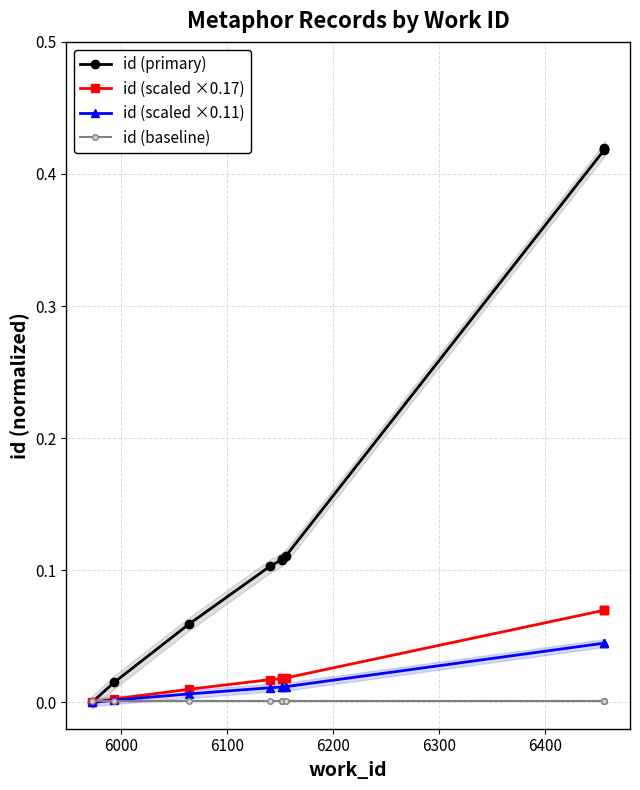

Reading left to right, extract all data points from this chart.

id (primary): 0.0	0.0	0.1	0.1	0.1	0.1	0.1	0.4	0.4	0.4
id (scaled ×0.17): 0.0	0.0	0.0	0.0	0.0	0.0	0.0	0.1	0.1	0.1
id (scaled ×0.11): 0.0	0.0	0.0	0.0	0.0	0.0	0.0	0.0	0.0	0.0
id (baseline): 0.0	0.0	0.0	0.0	0.0	0.0	0.0	0.0	0.0	0.0